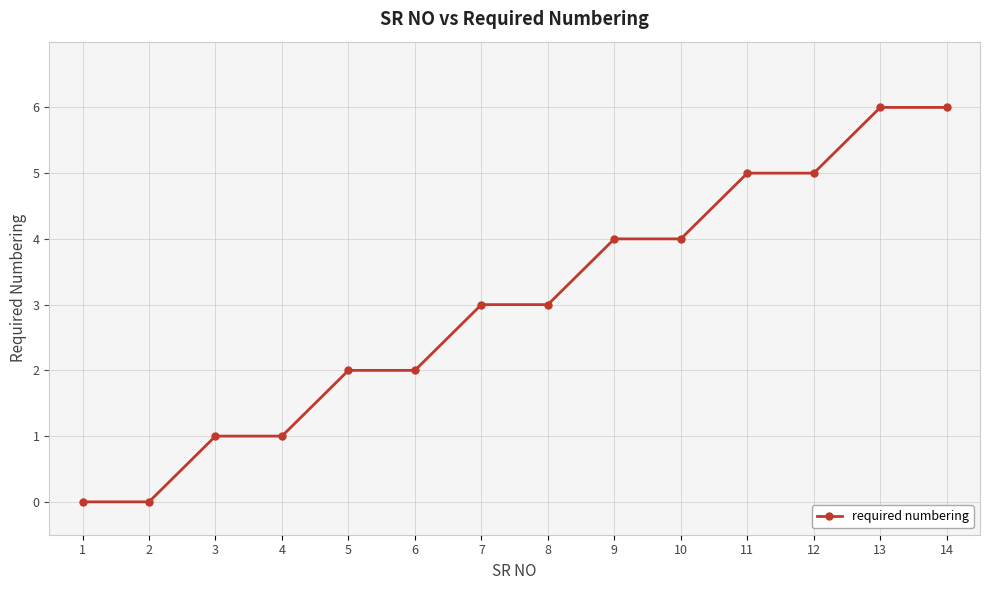

Read the value at 3.

1